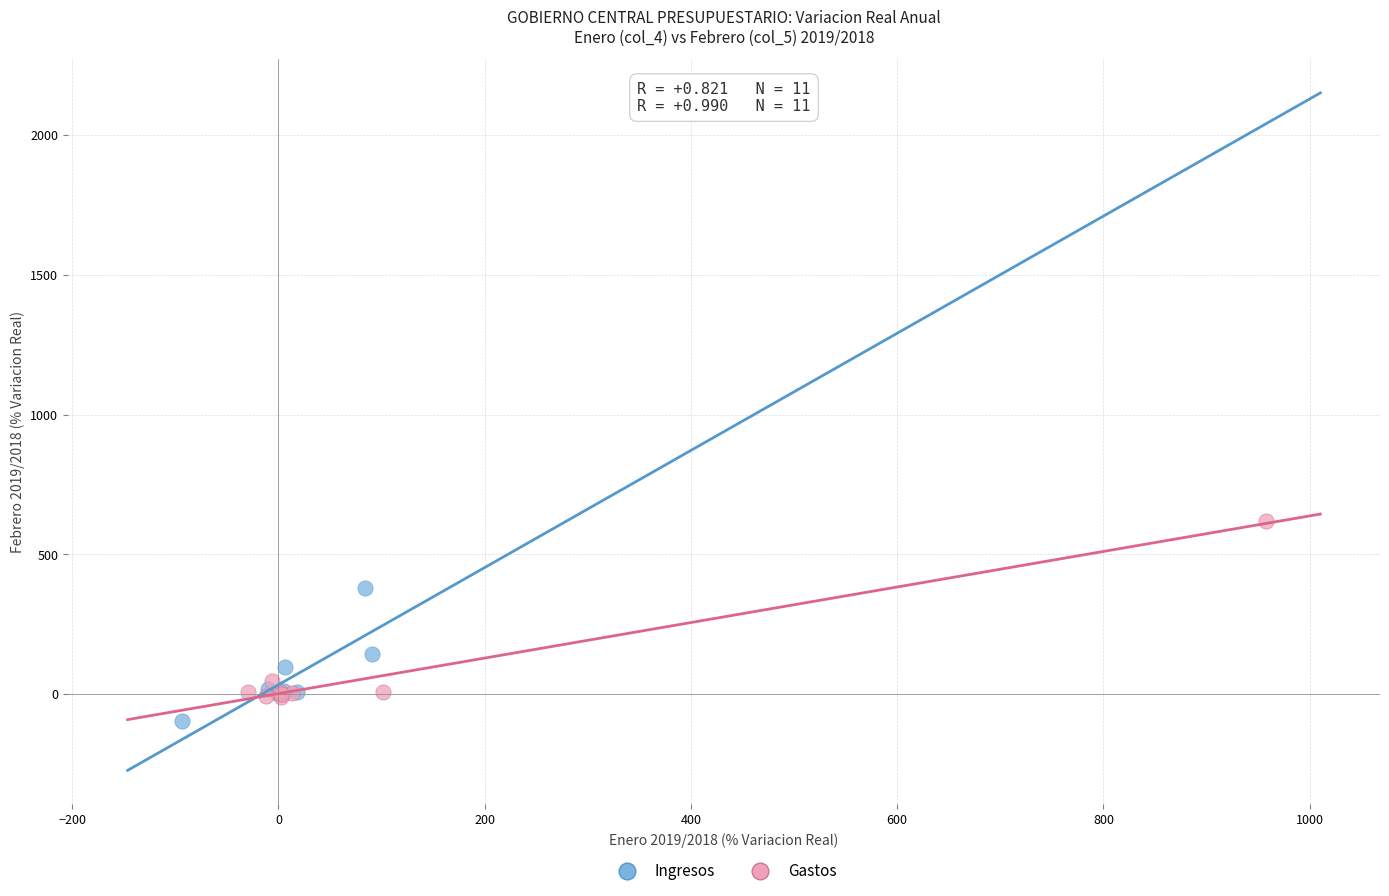

Which series reaches the minimum Y coordinate?

Ingresos